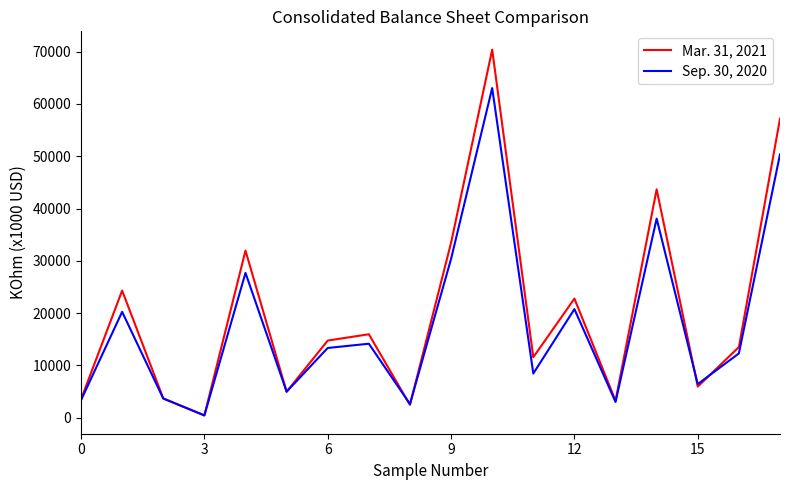

Which series has the largest range (max minus min)?

Mar. 31, 2021